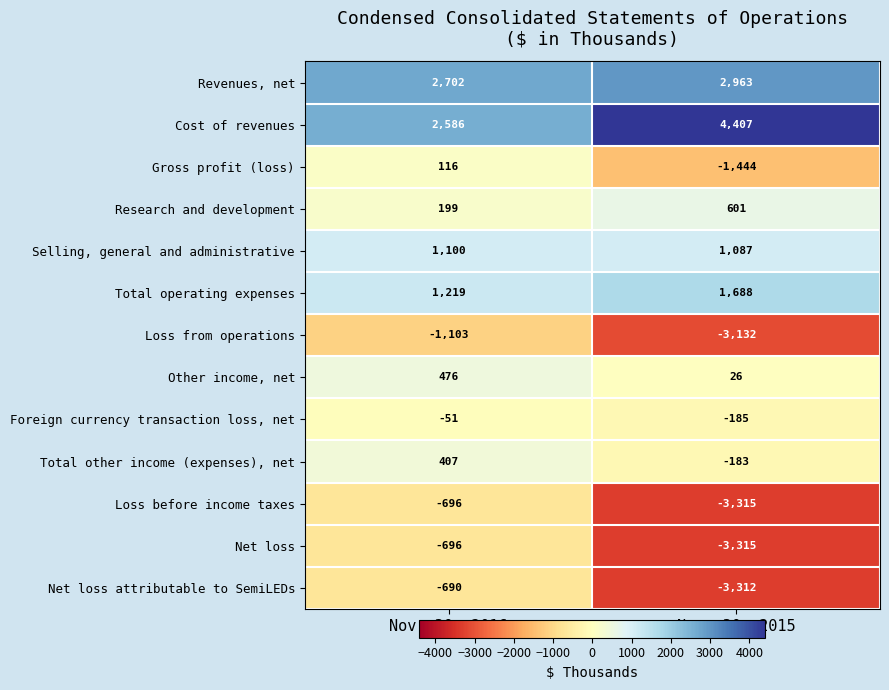

What is the sum of all Net loss values?

-4011